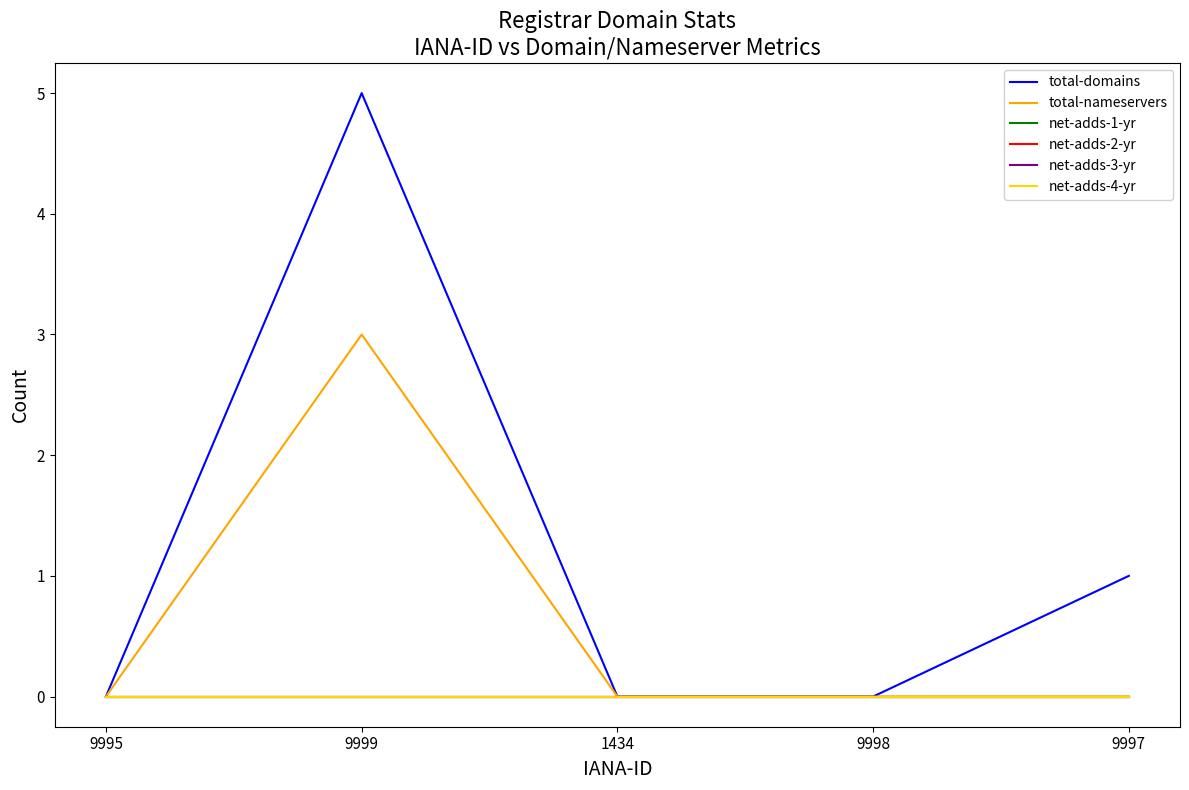

True or false: net-adds-4-yr and net-adds-3-yr intersect in this chart.

False